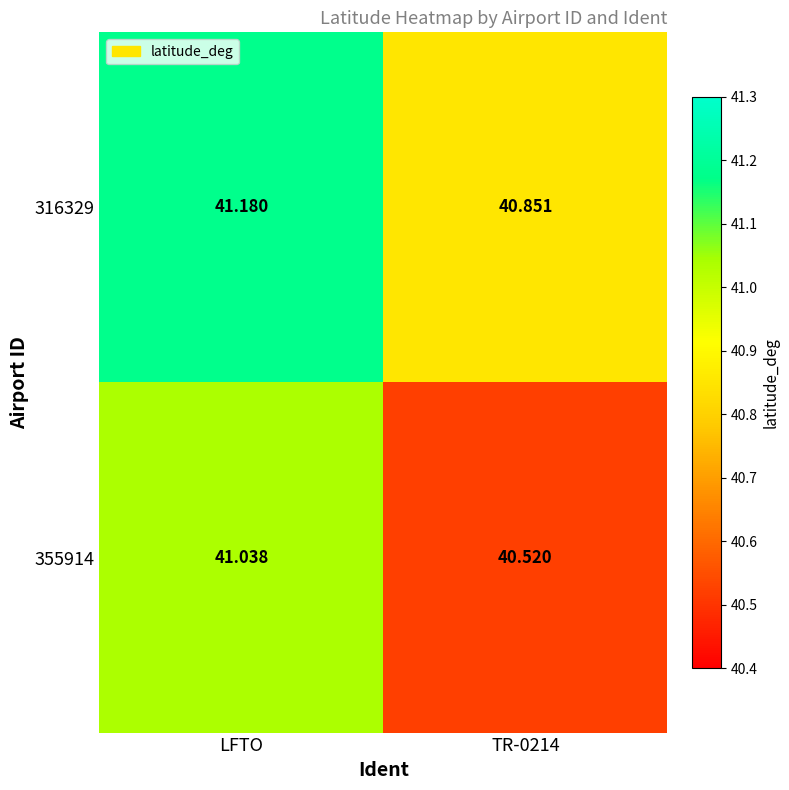

At which category is the sum across all series the highest?

LFTO